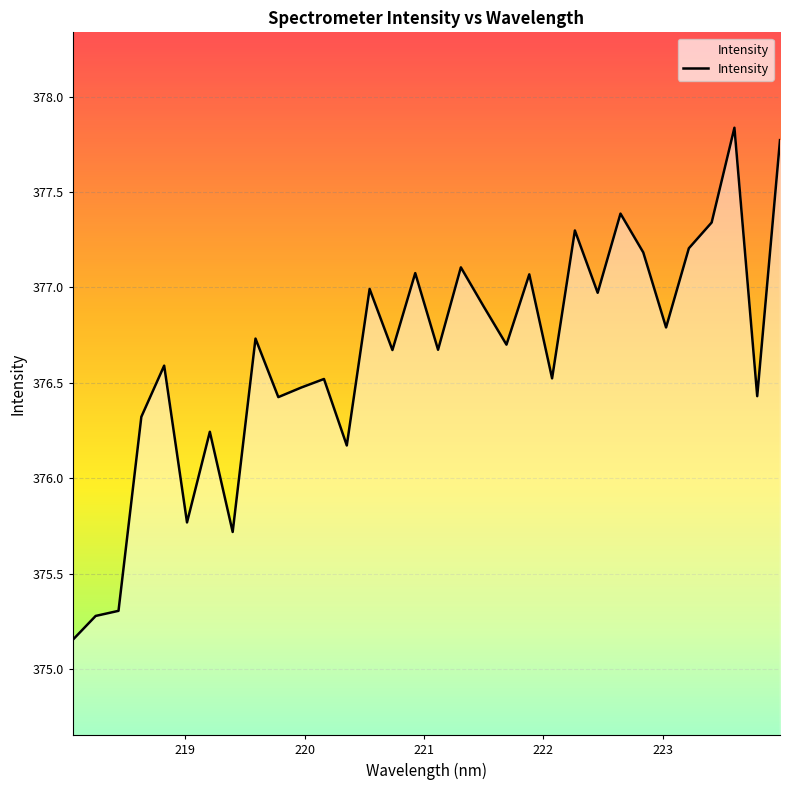

What is the difference between the maximum and minimum values?

2.7